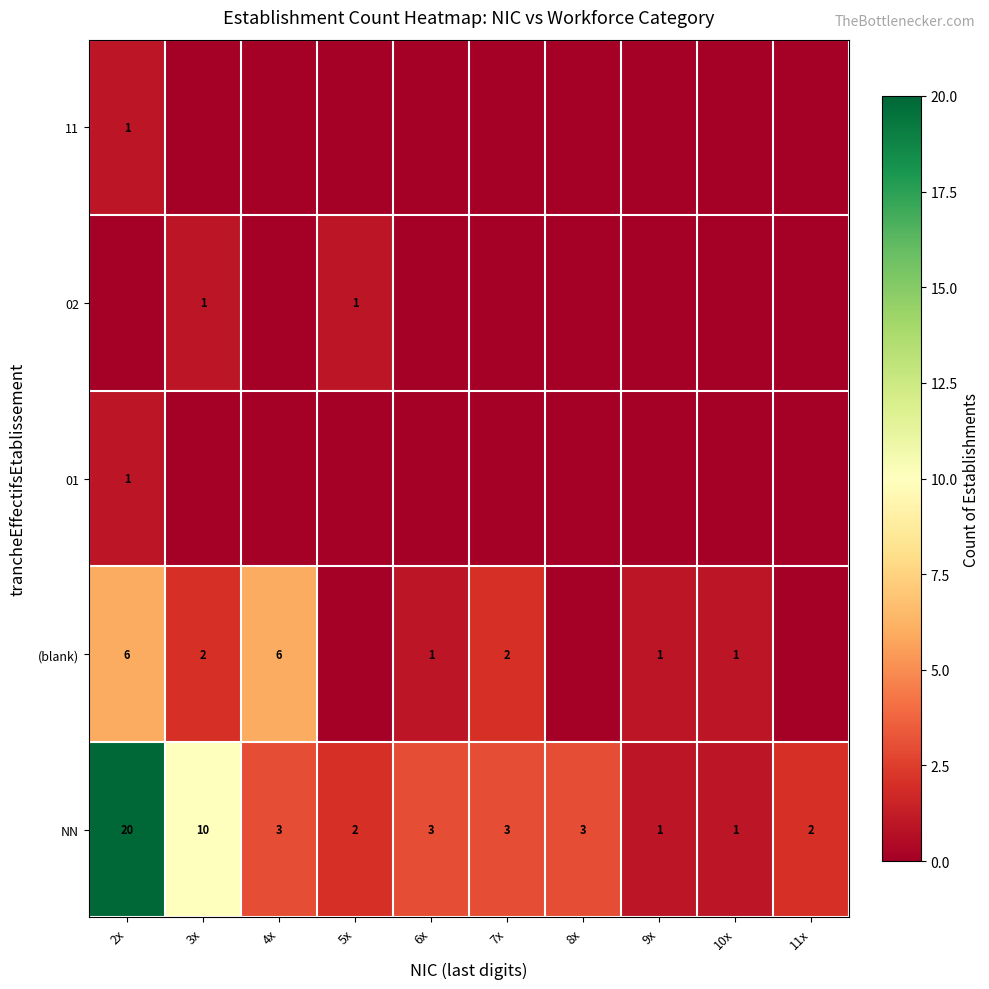

What is the difference between the second highest and second lowest values in the NN series?

9